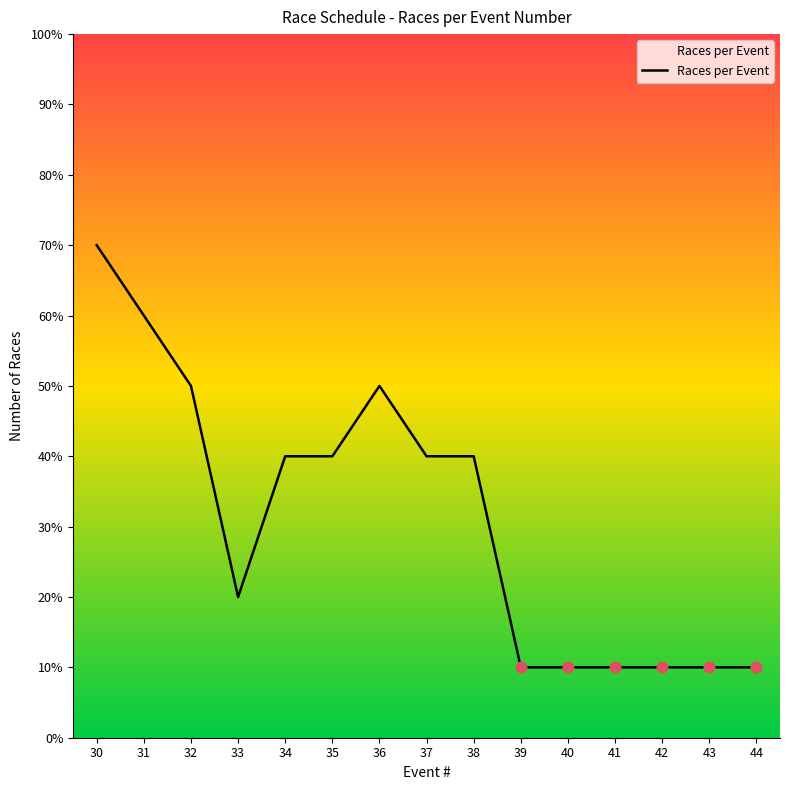

What is the change in value from 32 to 42?

-4